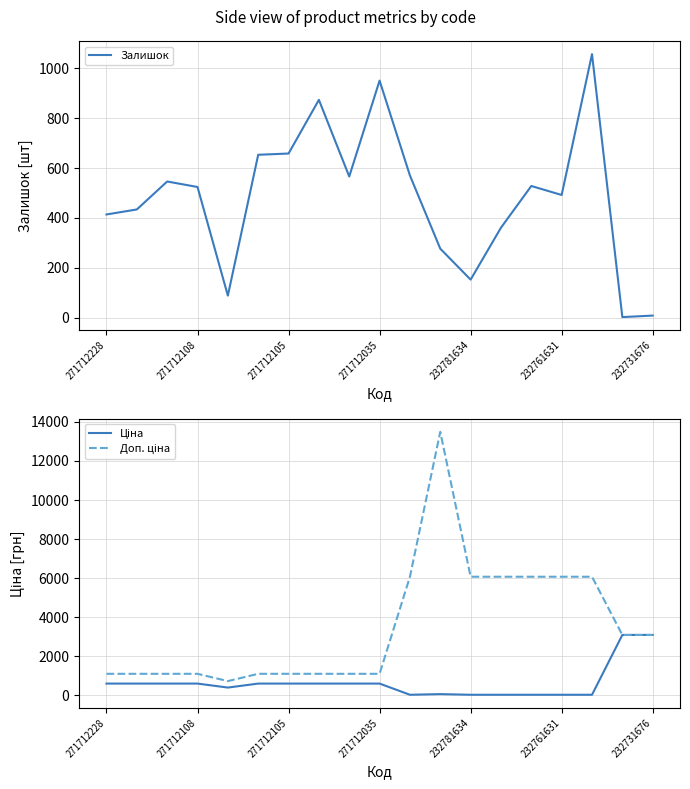

True or false: Залишок has a value of 950 at 271712035.

True